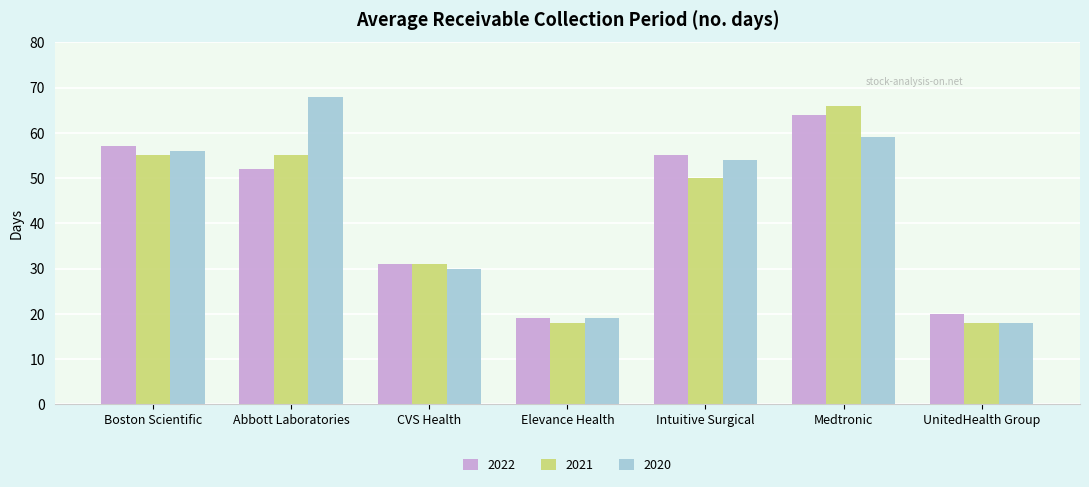

What is the highest value of the 2020 series?

68